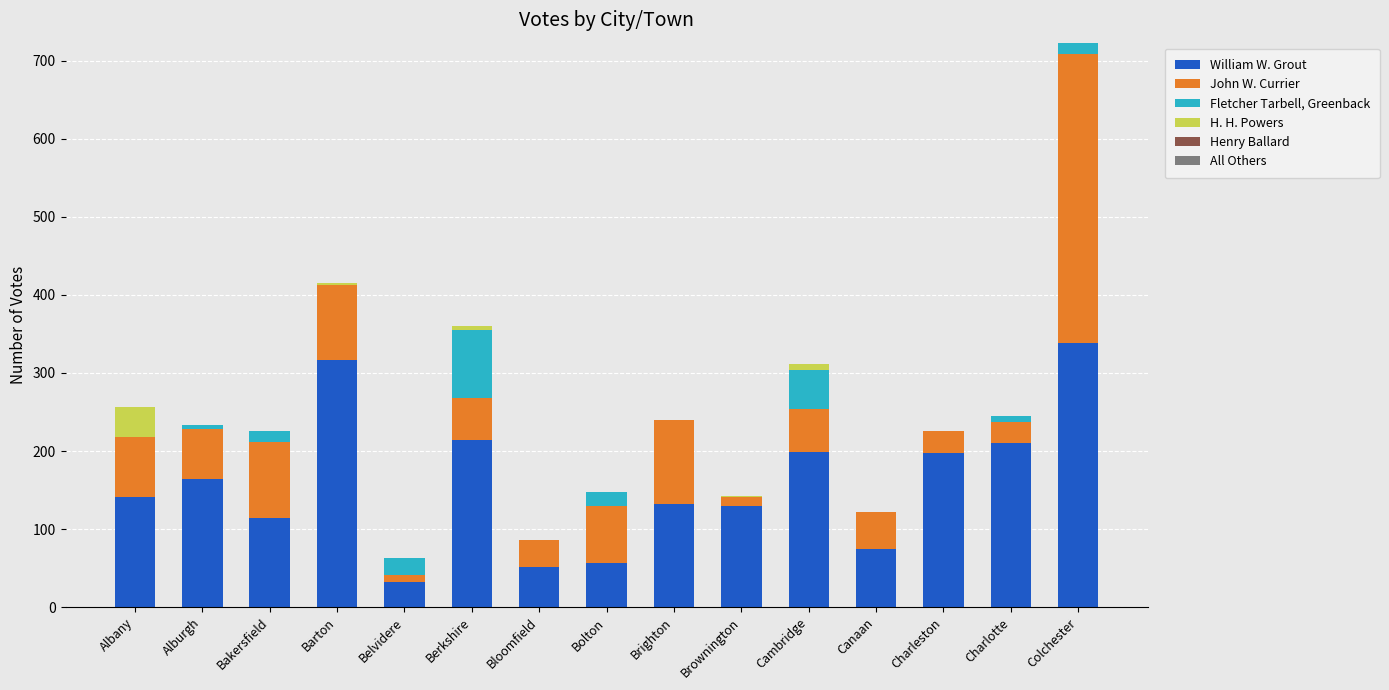

At which category is the sum across all series the highest?

Colchester